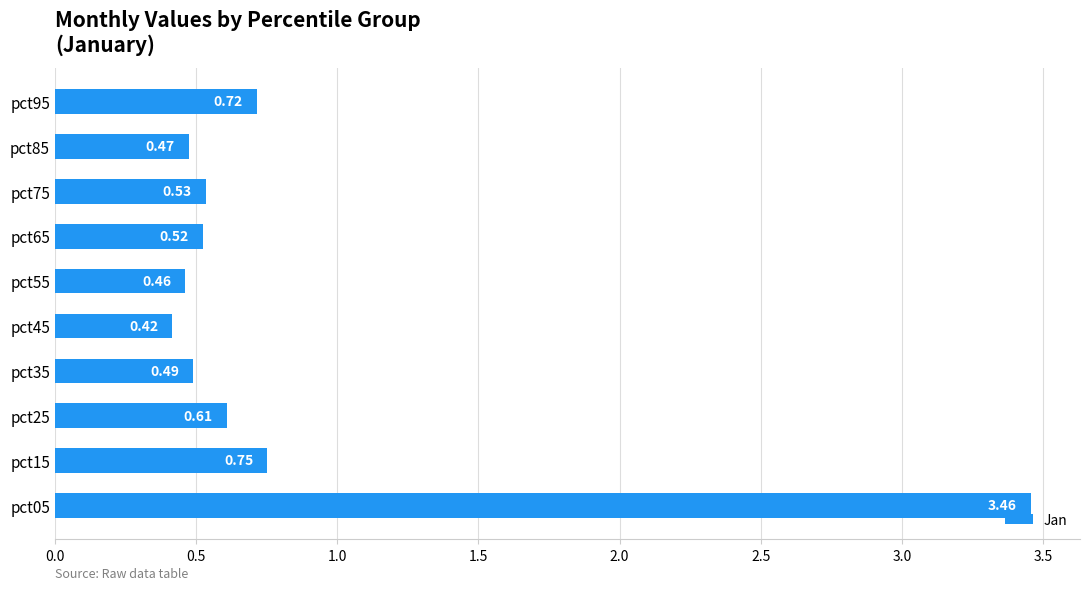

List the labels in order of value, largest first.

pct05, pct15, pct95, pct25, pct75, pct65, pct35, pct85, pct55, pct45